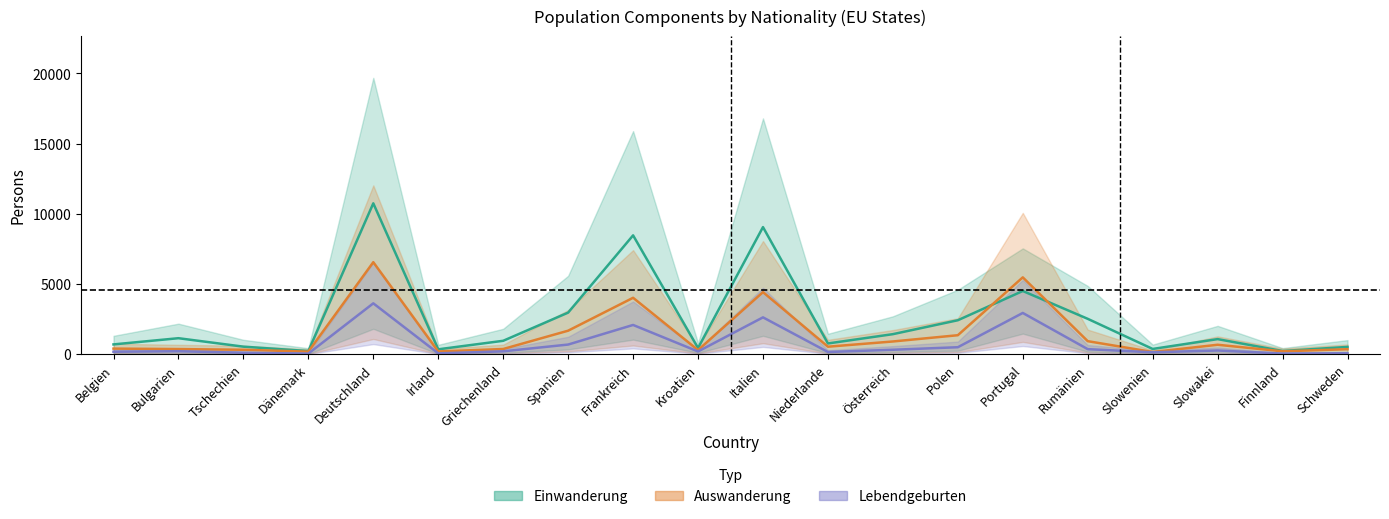

Where is the first local maximum for Einwanderung (Mitte)?

Bulgarien